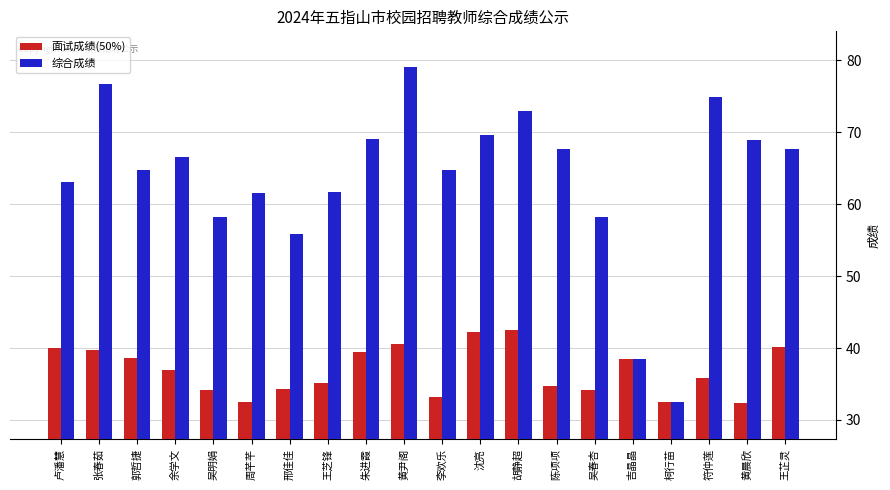

True or false: 综合成绩 has a value of 32.5 at 柯行苗.

True